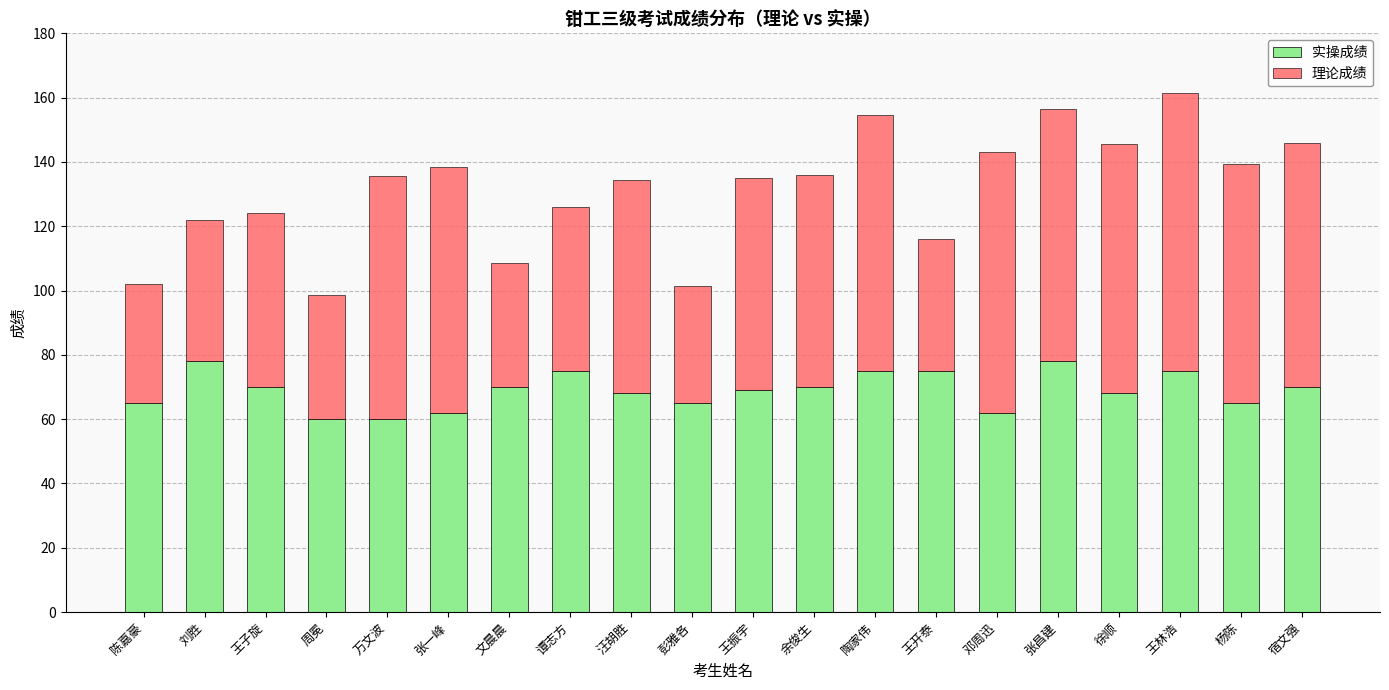

The value of 实操成绩 at 邓周迅 is 20.3. True or false?

False